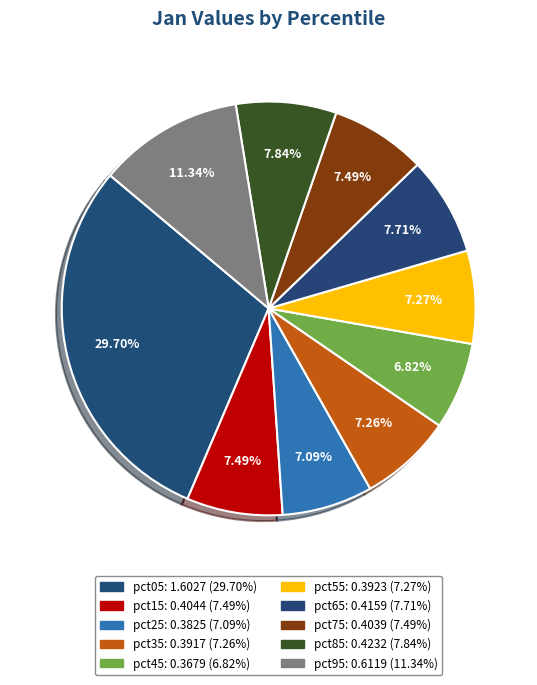

What is the largest slice in the pie chart?

pct05